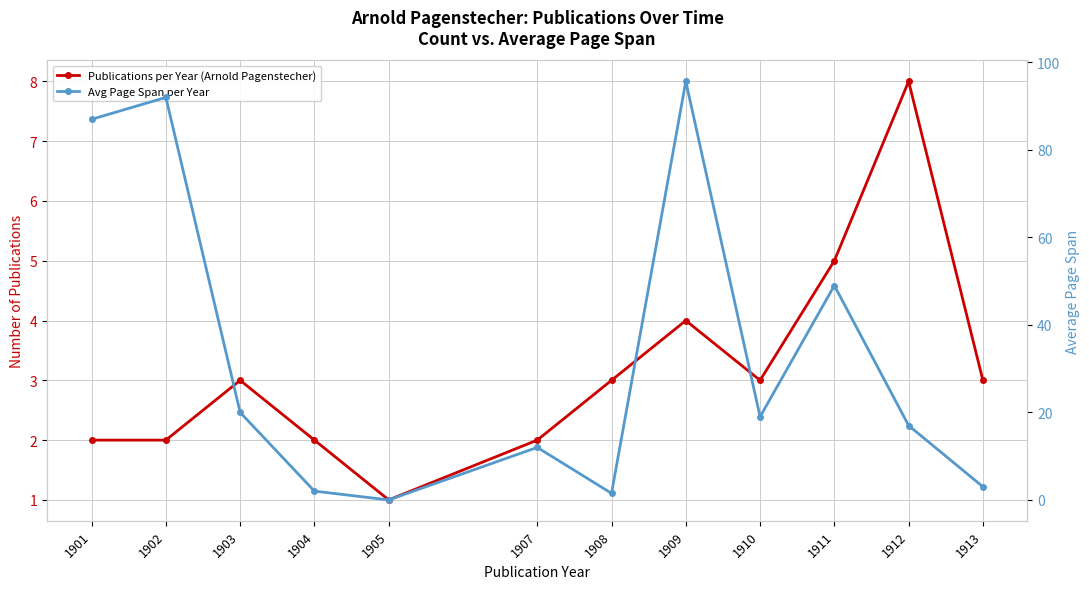

What is the average value of the Avg Page Span per Year series?

33.2